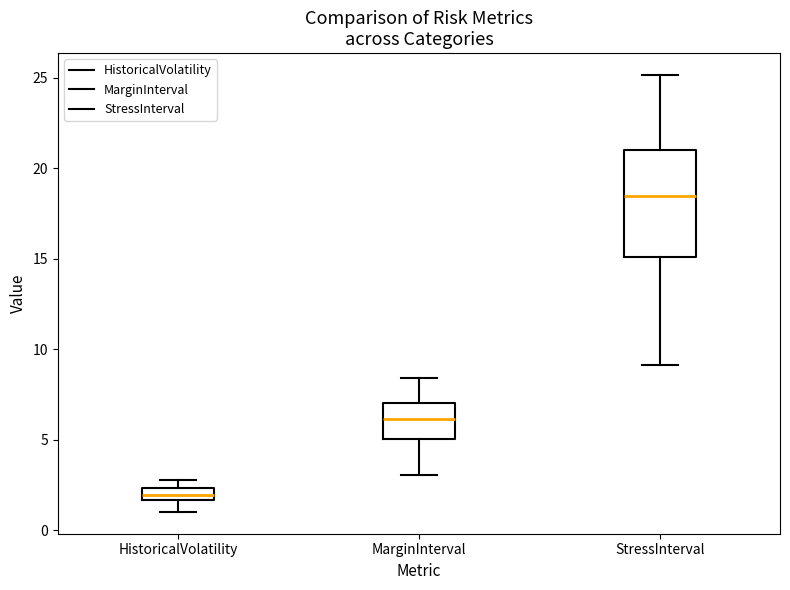

Where does the lower whisker of the box for HistoricalVolatility end on the y-axis? The values are not printed on the chart, so give them approximately, as read against the axis.

1.0